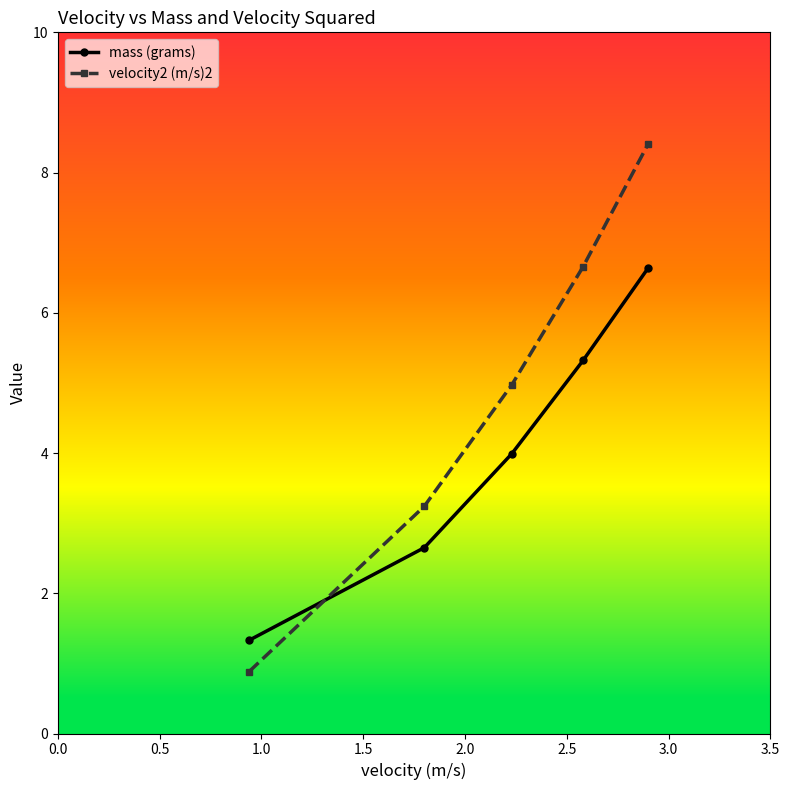

Rank the series by their average value, from lowest to highest.

mass (grams), velocity2 (m/s)2